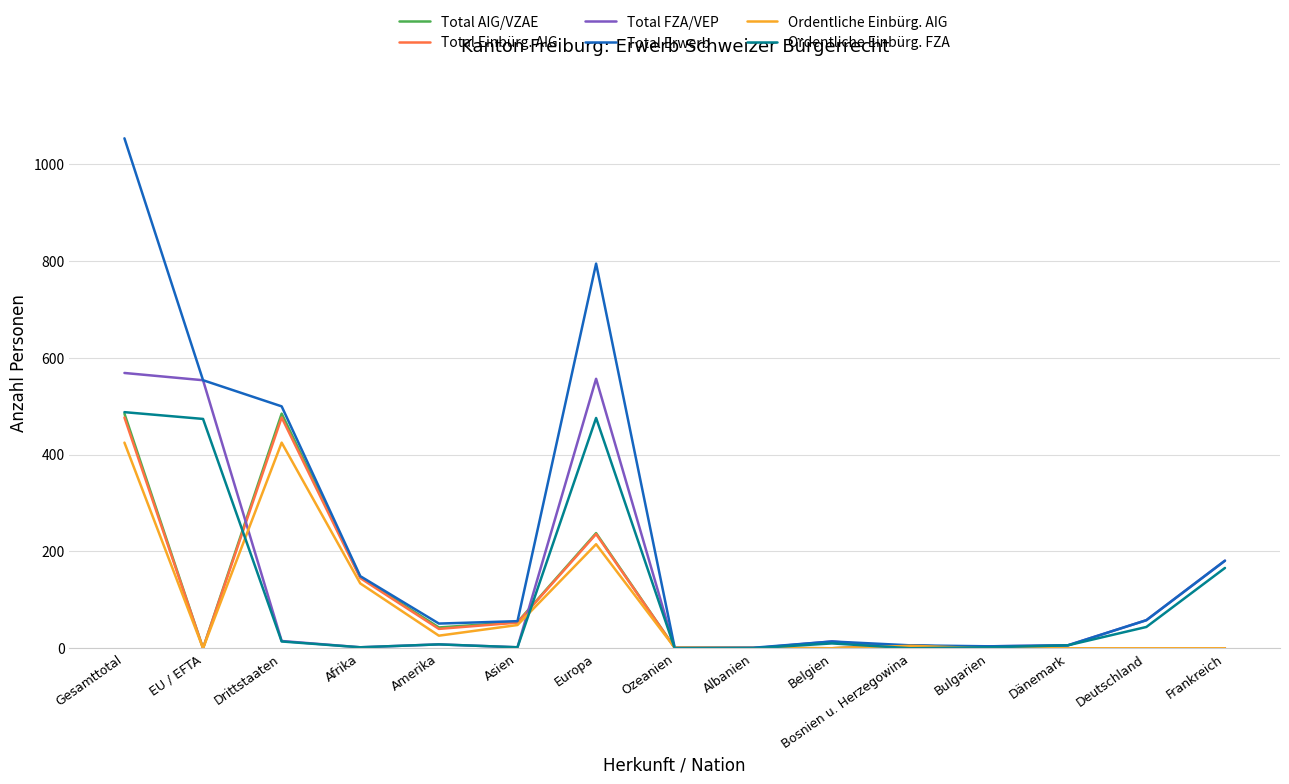

The Total Einbürg. AIG series shows 94 at Europa. True or false?

False